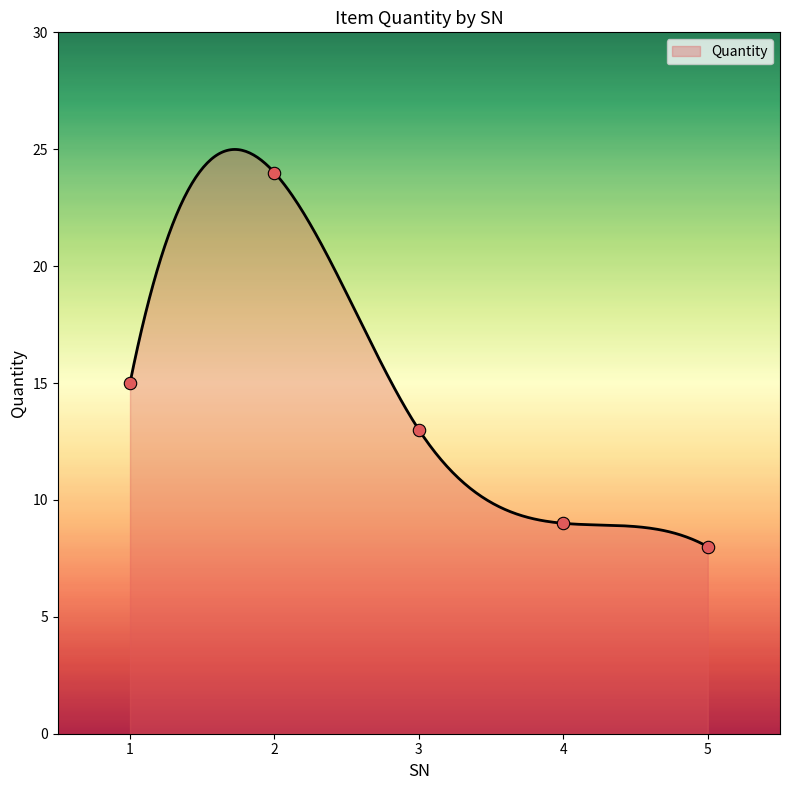

Between 3 and 4, which is larger?

3